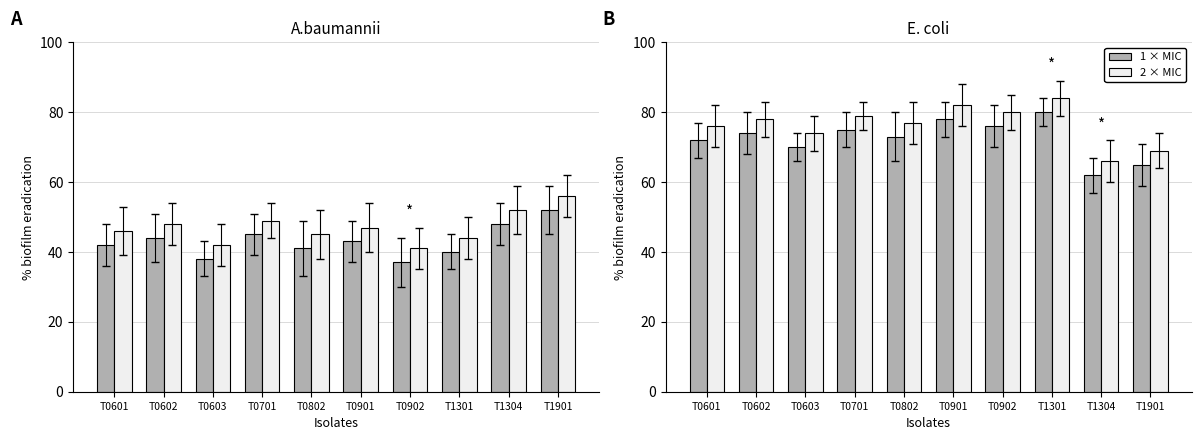

Is it true that 2 × MIC equals 82 at T0901?

True